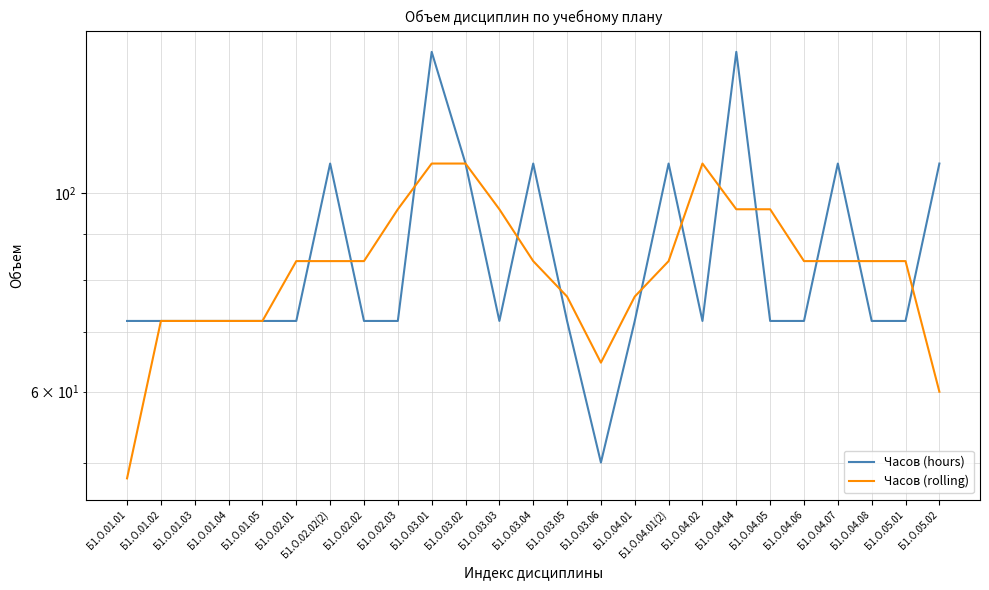

Where does the Часов (rolling) series first go above 84?

Б1.О.02.03